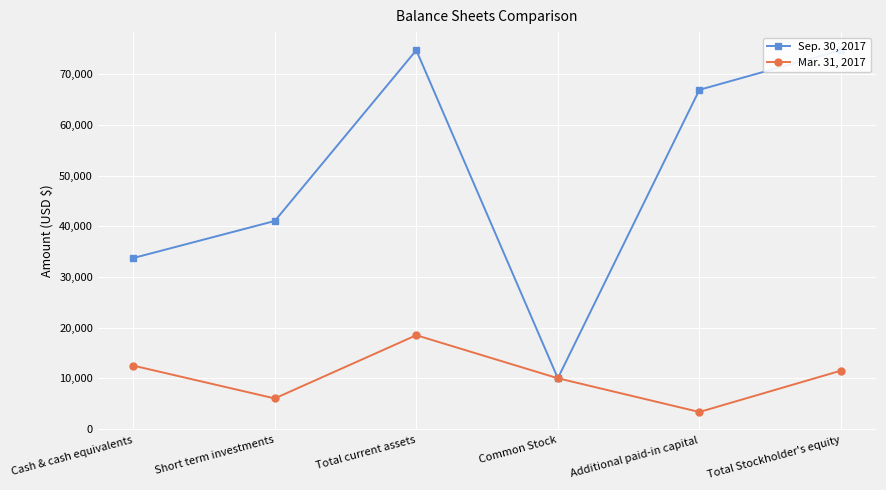

What are all the series names shown in the legend?

Sep. 30, 2017, Mar. 31, 2017